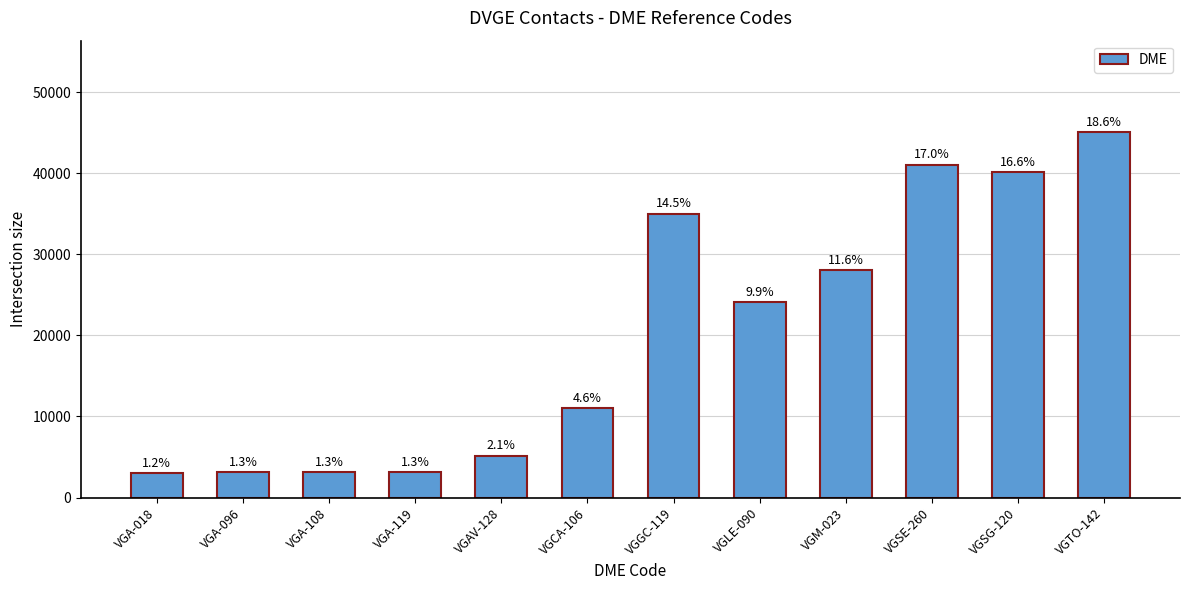

Reading right to left, transcribe all the data shown in this chart.

VGTO-142=45085	VGSG-120=40166	VGSE-260=41079	VGM-023=28017	VGLE-090=24076	VGGC-119=35030	VGCA-106=11030	VGAV-128=5172	VGA-119=3134	VGA-108=3123	VGA-096=3105	VGA-018=3019